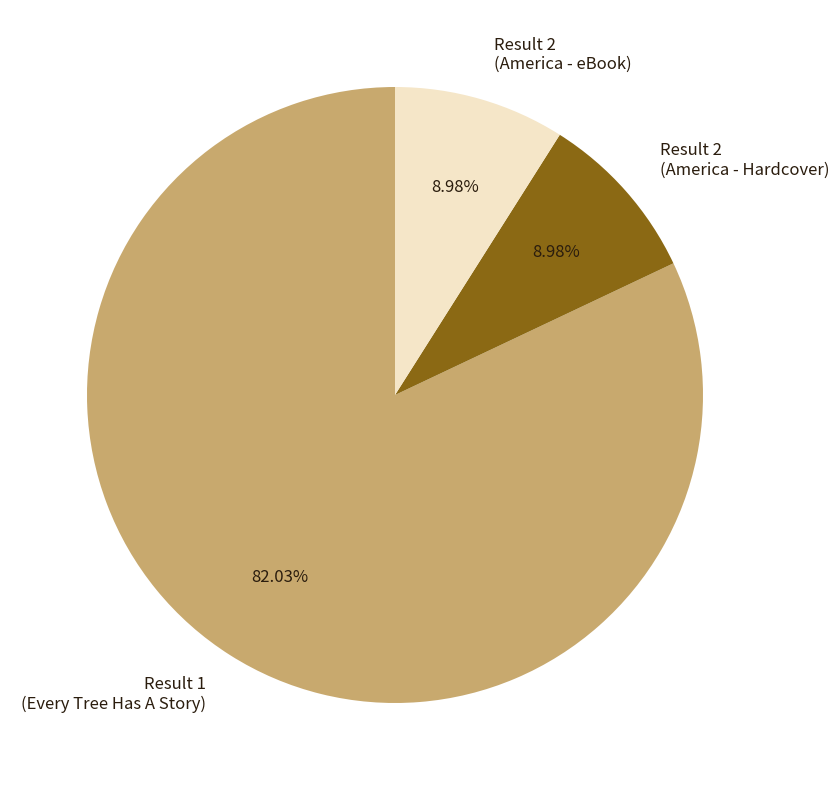

What is the ratio of the value at Result 1 (Every Tree Has A Story) to the value at Result 2 (America - eBook)?

9.1